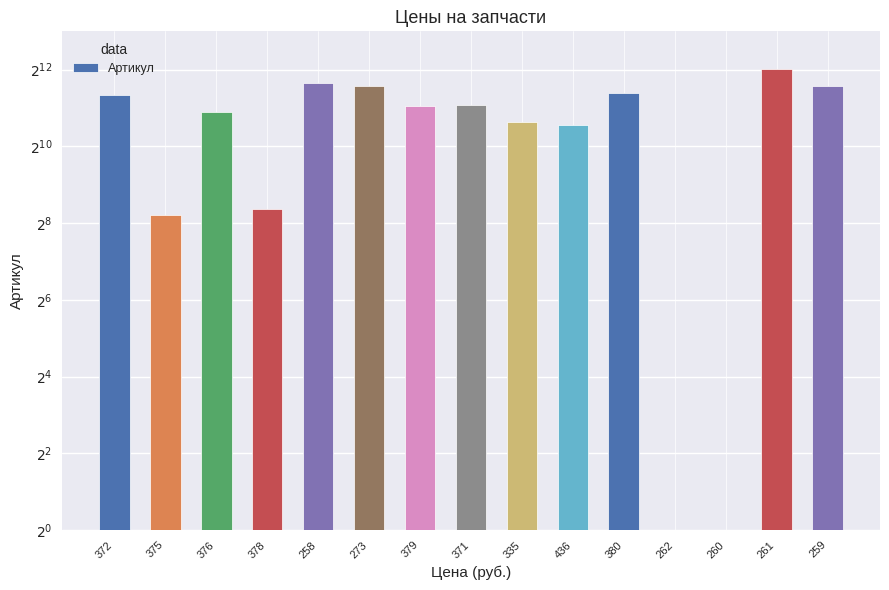

True or false: the data shows 2136.0 at 379.

True